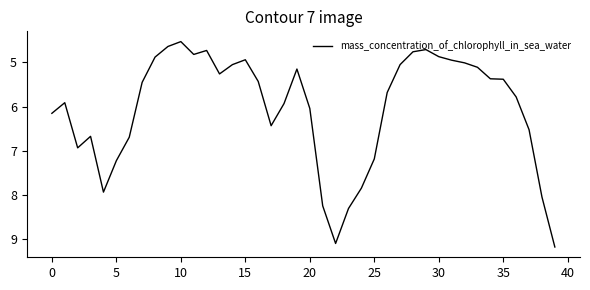

What is the greatest value displayed?

9.2